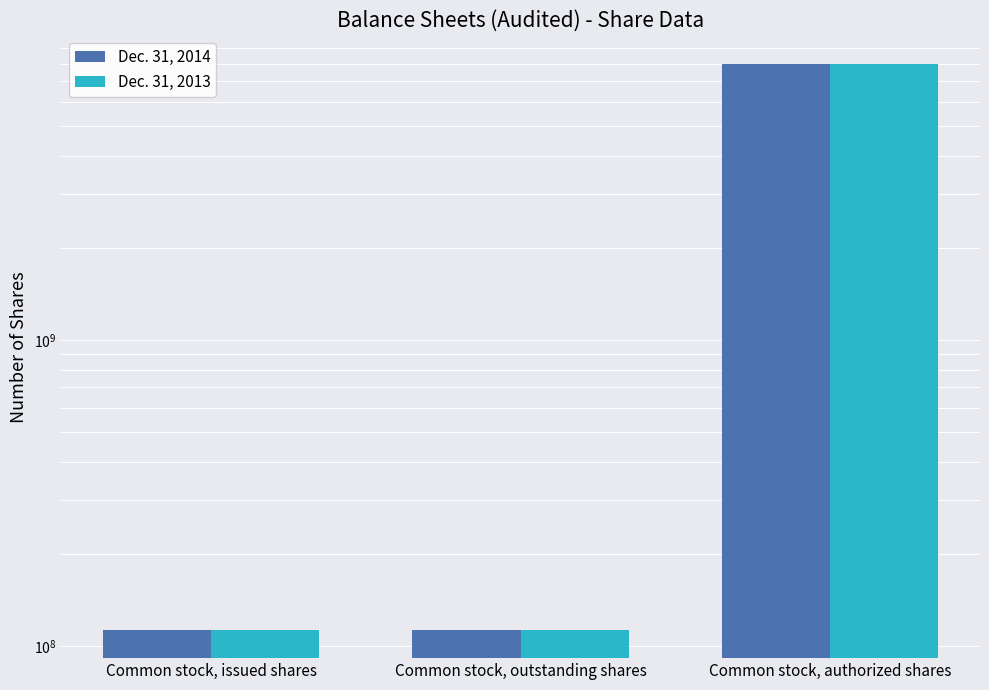

Which series has the largest total across all categories?

Dec. 31, 2014